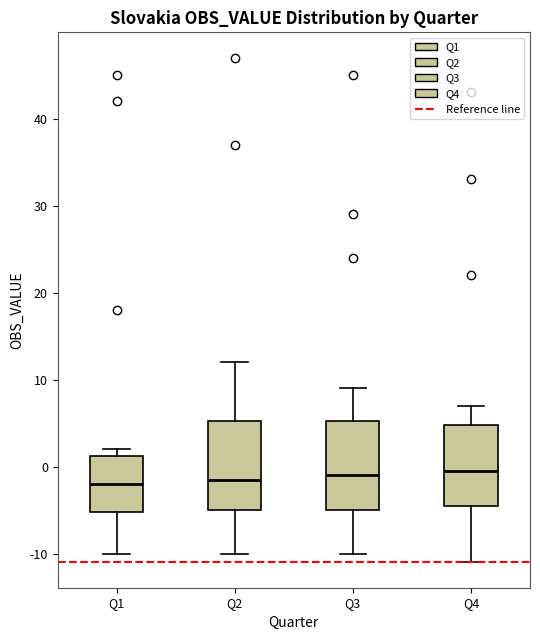

Reading left to right, read every box against the y-axis: the position of its median line, the range the box covers, and the ends of its whiskers. The values are not printed on the chart, so give them approximately, as read against the axis.

Q1: median -2, box -5 to 1, whiskers -10 to 2
Q2: median -1, box -5 to 5, whiskers -10 to 12
Q3: median -1, box -5 to 5, whiskers -10 to 9
Q4: median 0, box -4 to 5, whiskers -11 to 7